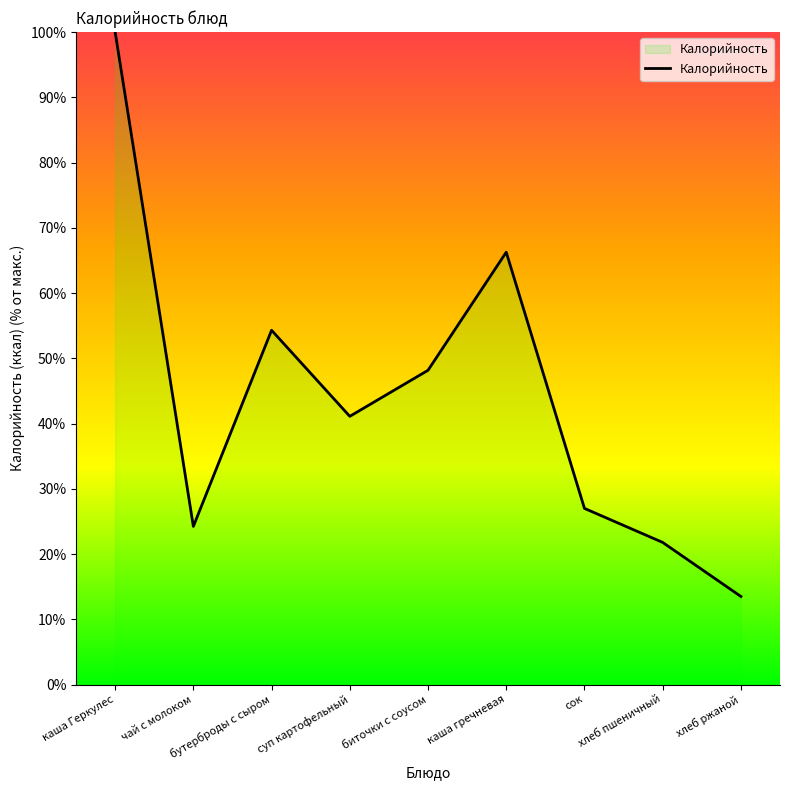

Where does the data first go above 41?

каша Геркулес